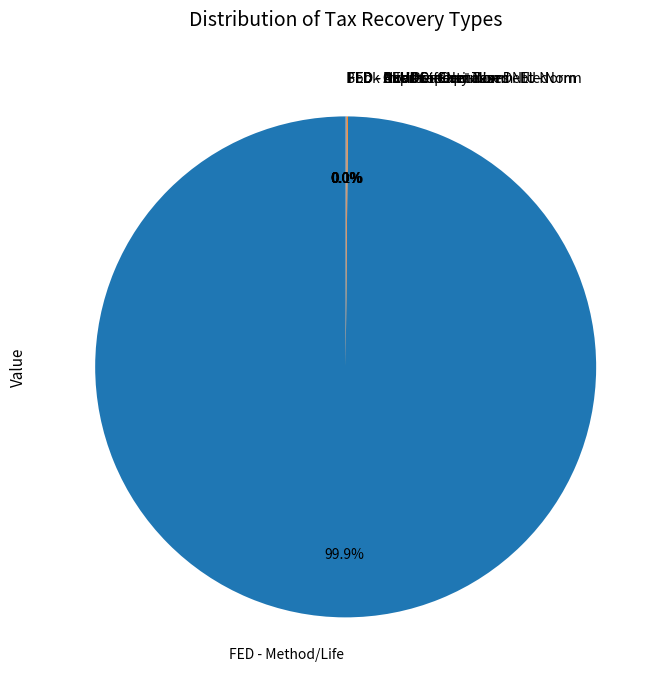

Does any single category account for the majority?

Yes